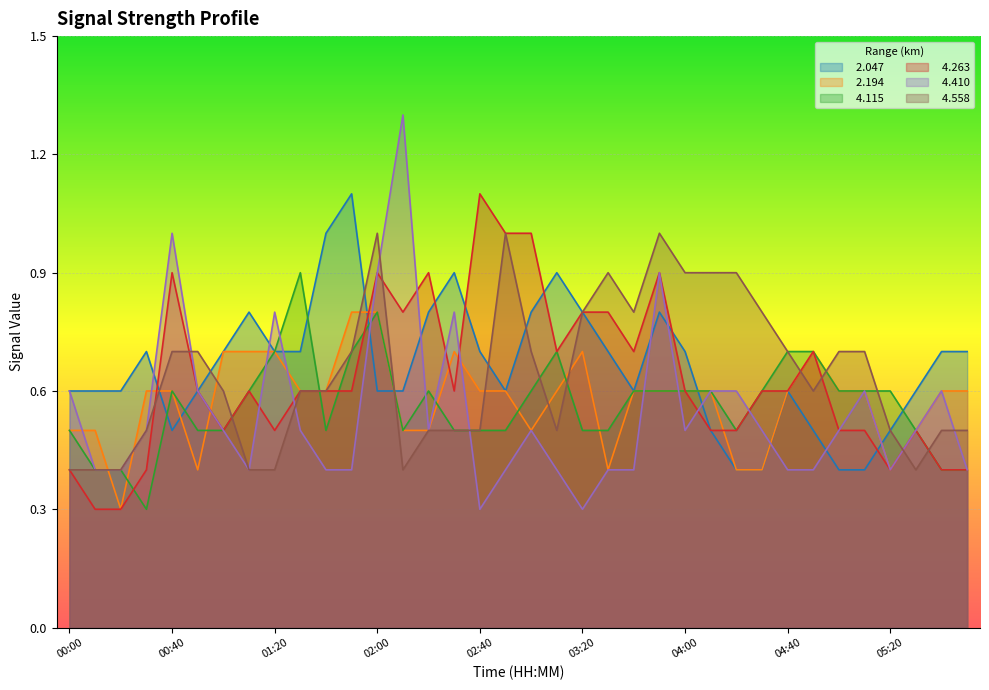

What position from the right is 05:30?

3